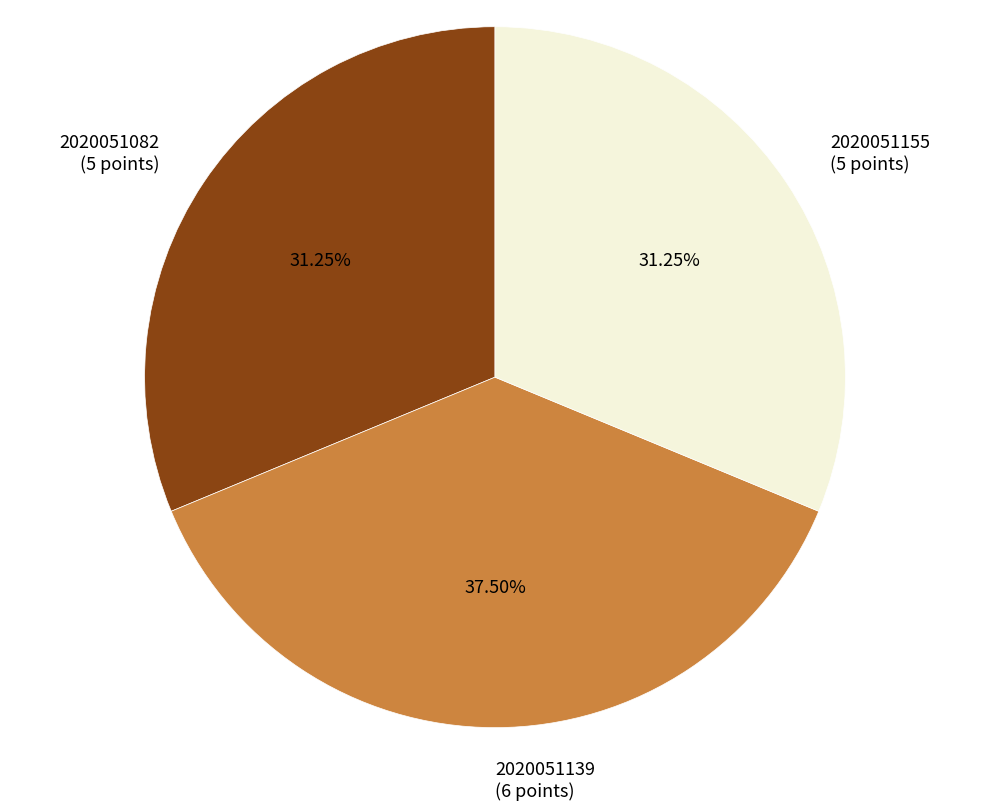

To the nearest percent, what is the average slice percentage?

33%